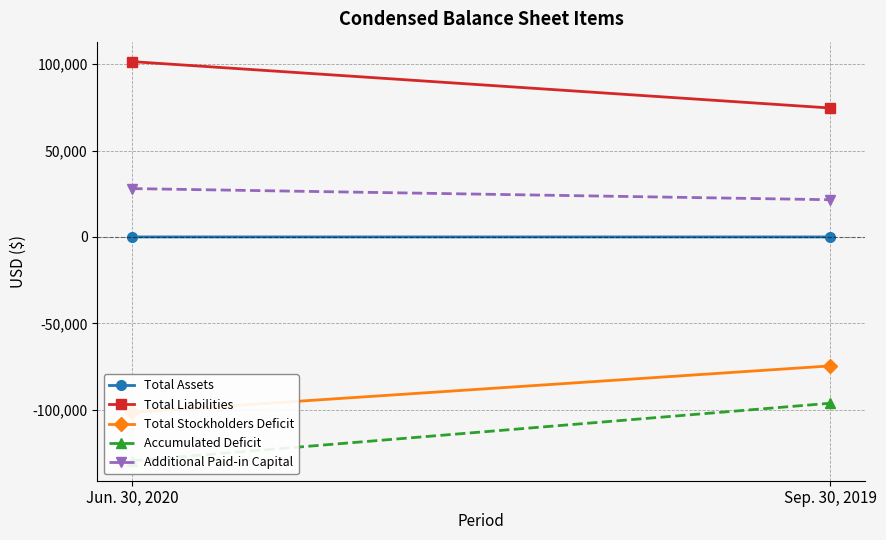

What position from the left is Sep. 30, 2019?

2